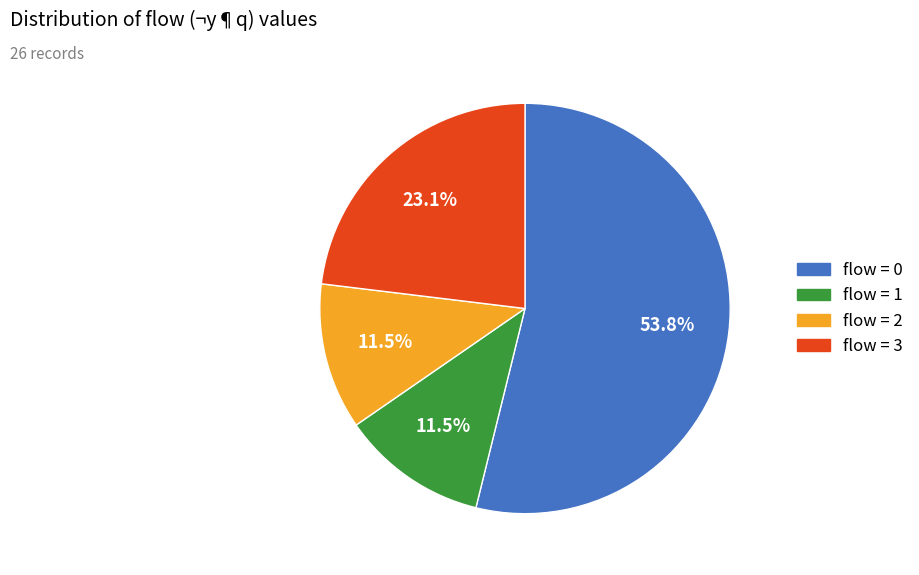

Does any single category account for the majority?

Yes